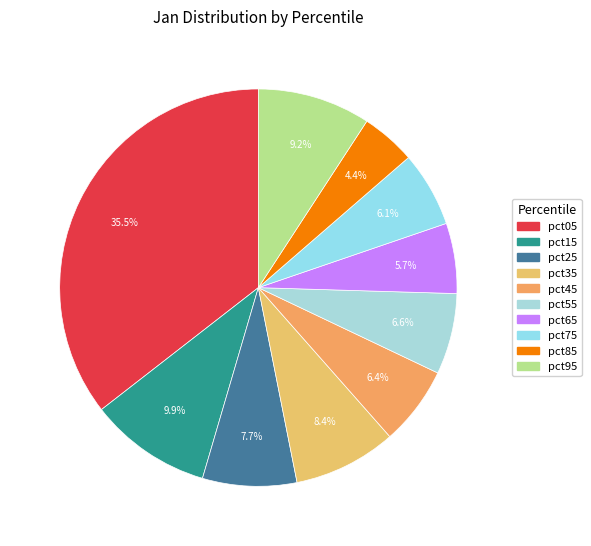

Rank the categories by value from highest to lowest.

pct05, pct15, pct95, pct35, pct25, pct55, pct45, pct75, pct65, pct85